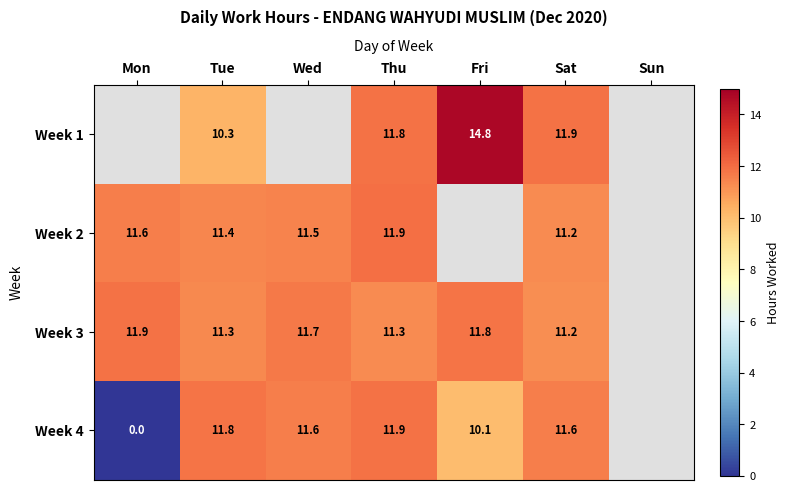

The Week 4 series shows 6.7 at Sat. True or false?

False